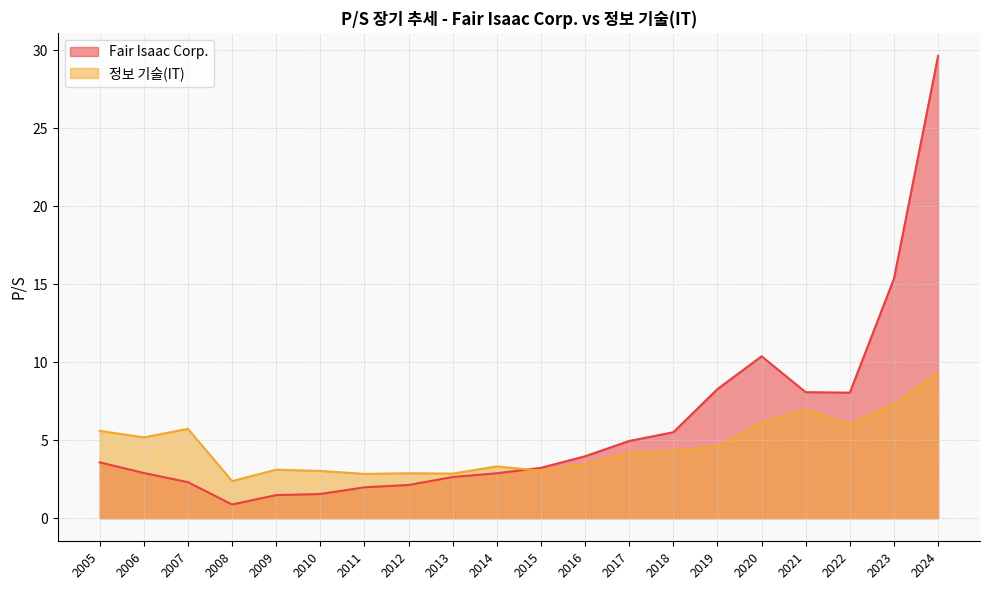

What is the spread (max minus min) of values at 2005?

2.0